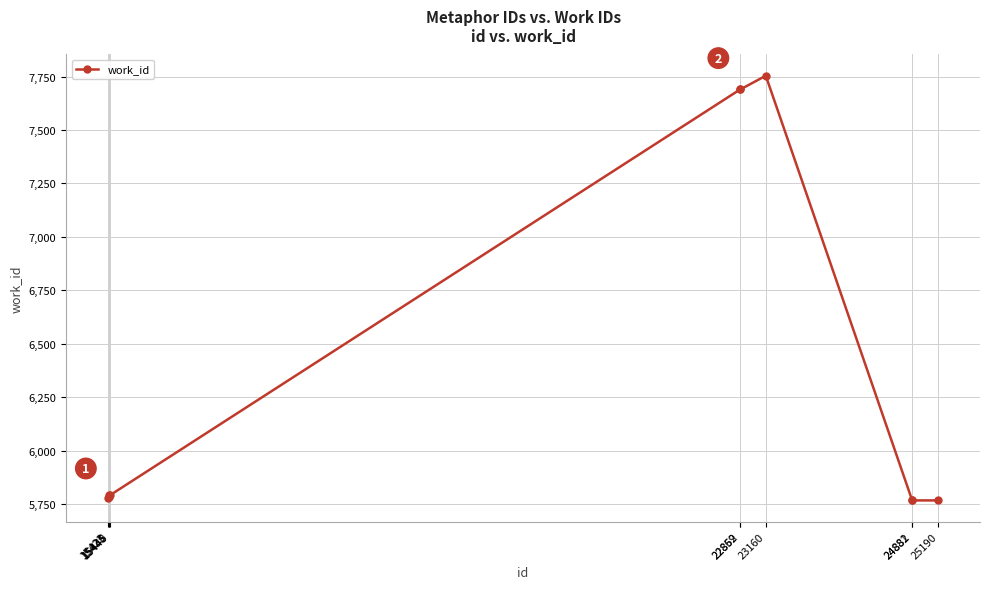

True or false: the data has more than 0 interior local peaks.

True